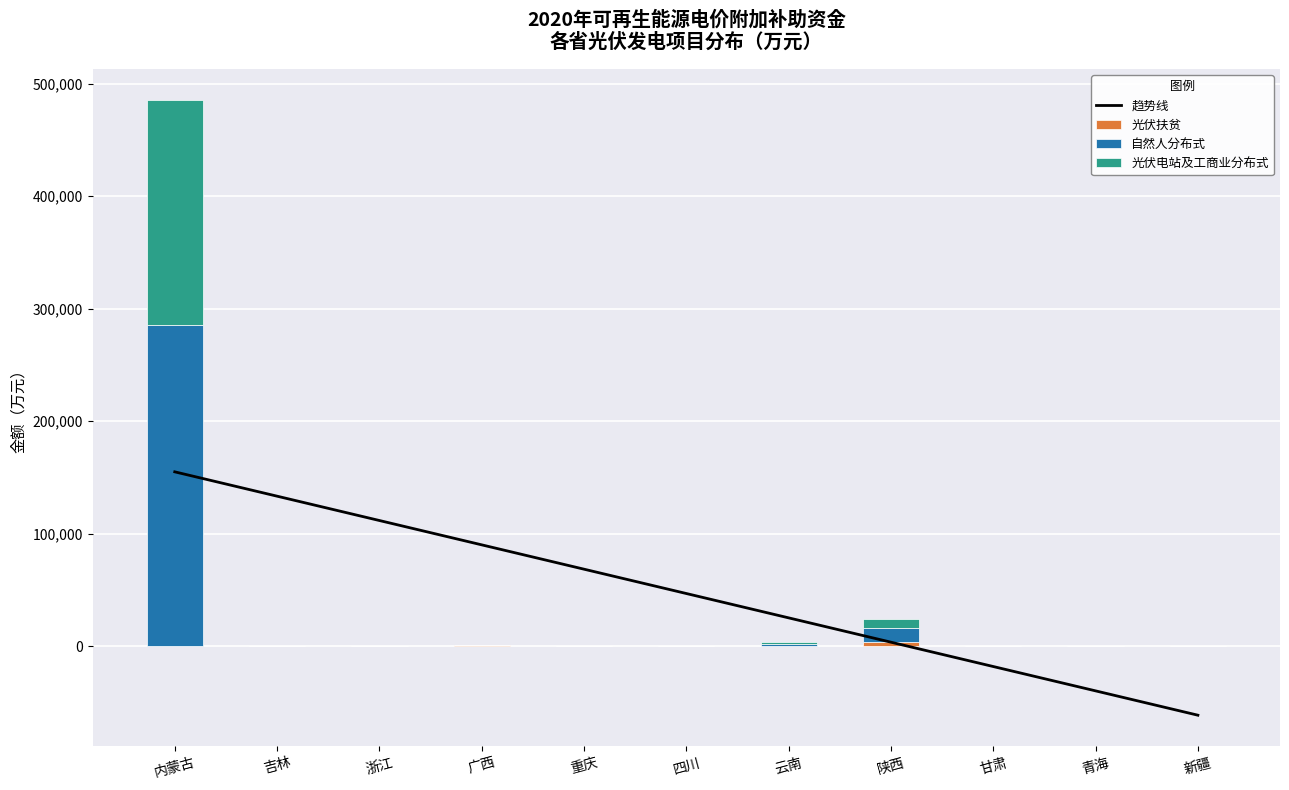

Is the value of 光伏电站及工商业分布式 at 广西 greater than the value of 趋势线 at 内蒙古?

No